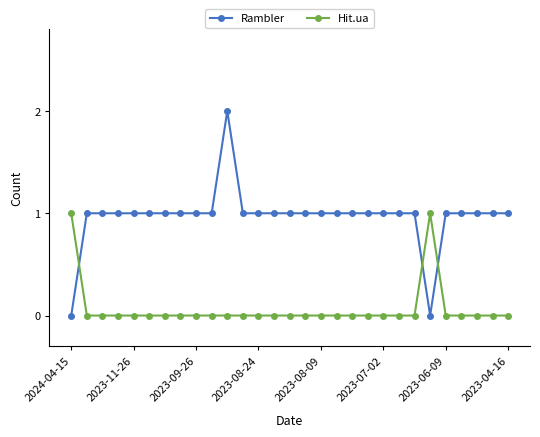

True or false: Rambler has more than 0 interior local peaks.

True